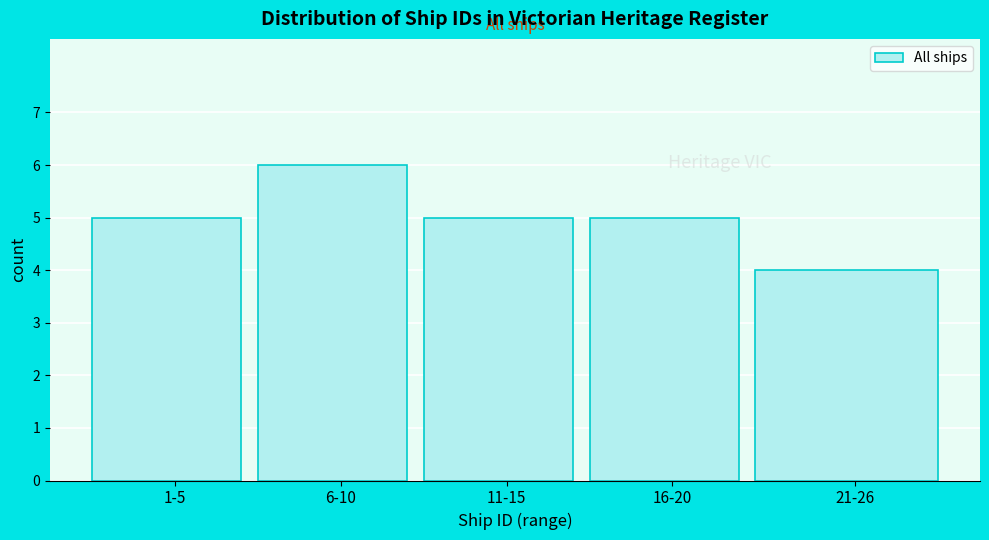

Reading left to right, extract all data points from this chart.

5	6	5	5	4